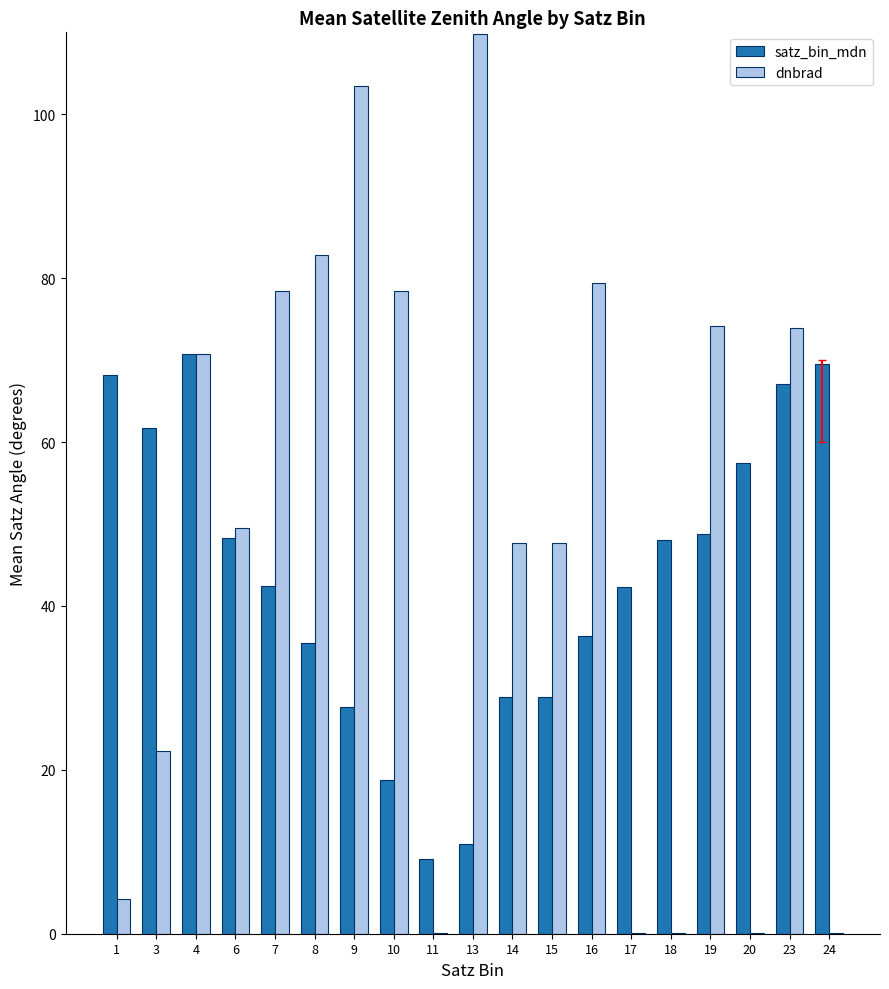

What are all the series names shown in the legend?

satz_bin_mdn, dnbrad